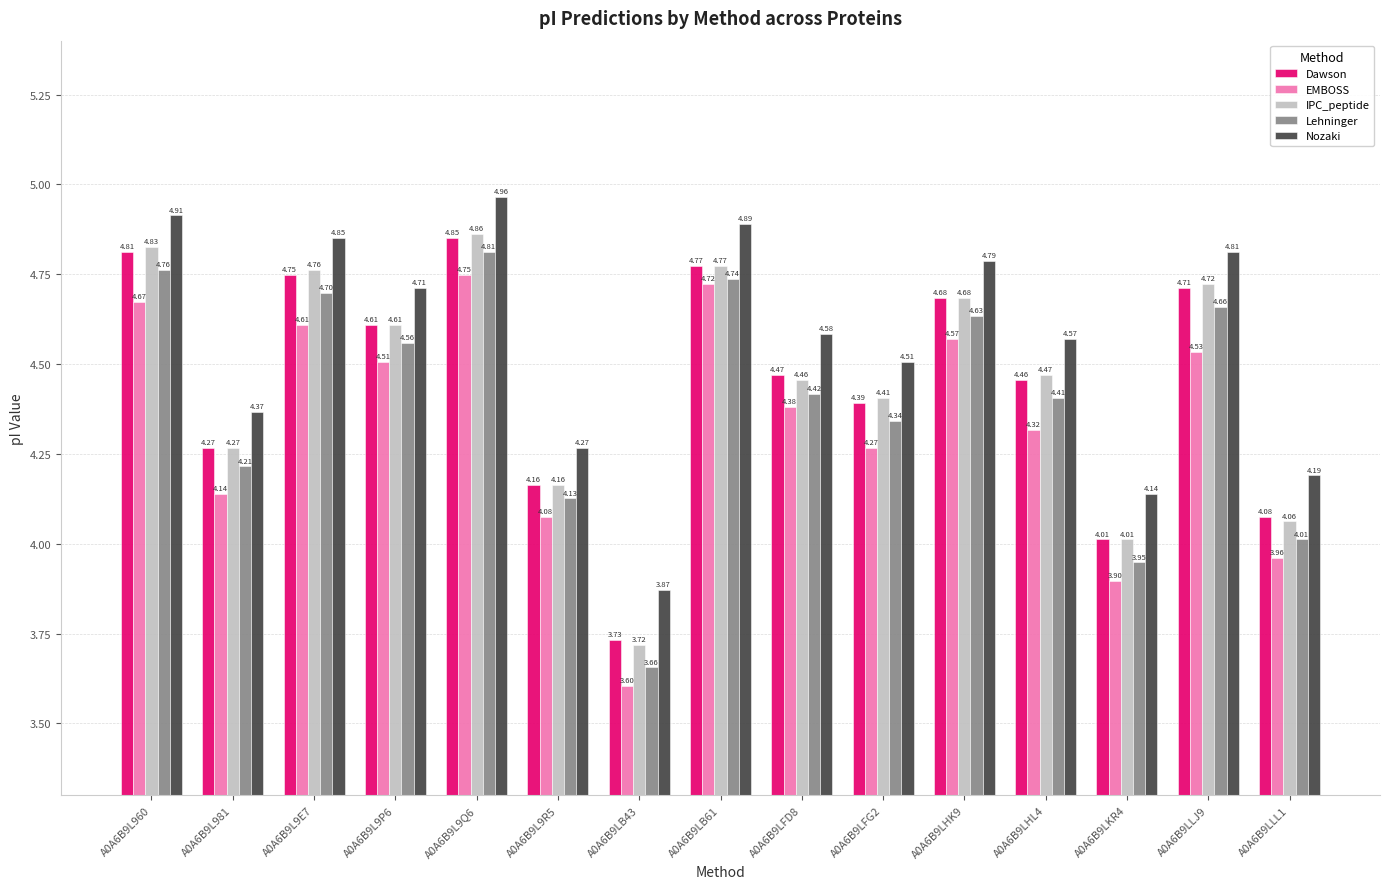

What is the difference between the maximum and minimum values in the EMBOSS series?

1.1